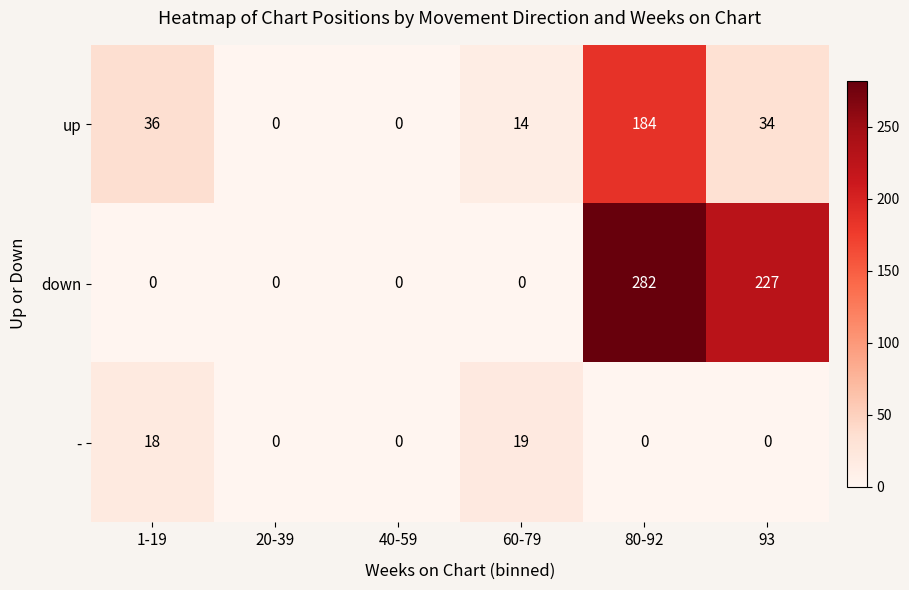

How many series are shown in this chart?

3